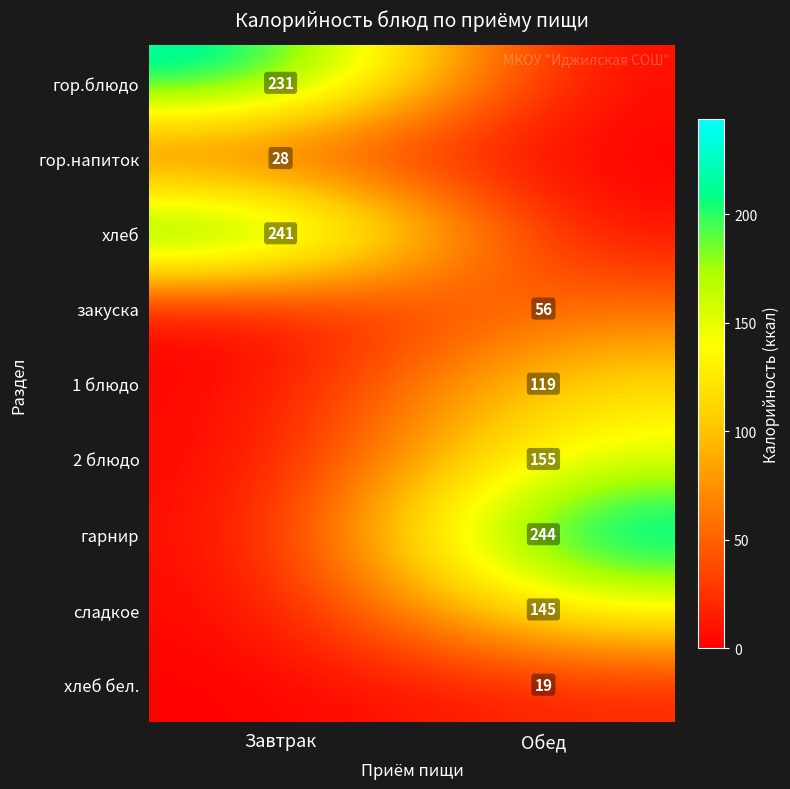

What is the spread (max minus min) of values at Завтрак?

241.0